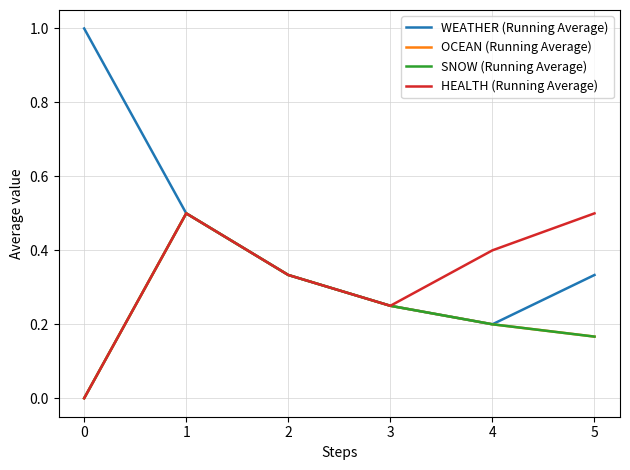

Is this an area chart (filled region under the line)?

No